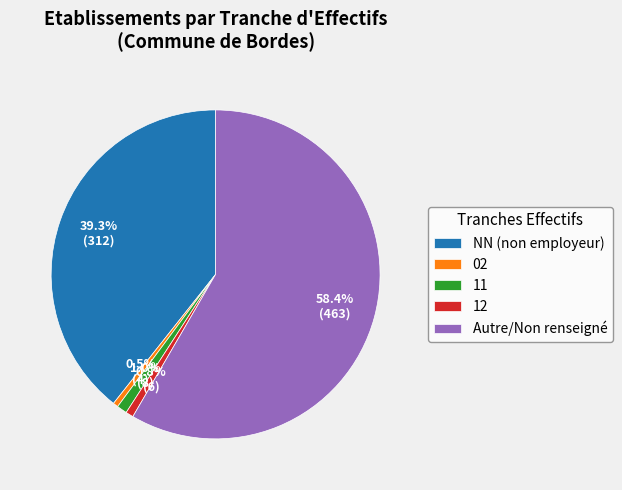

To the nearest percent, what percentage of the pie is 11?

1%